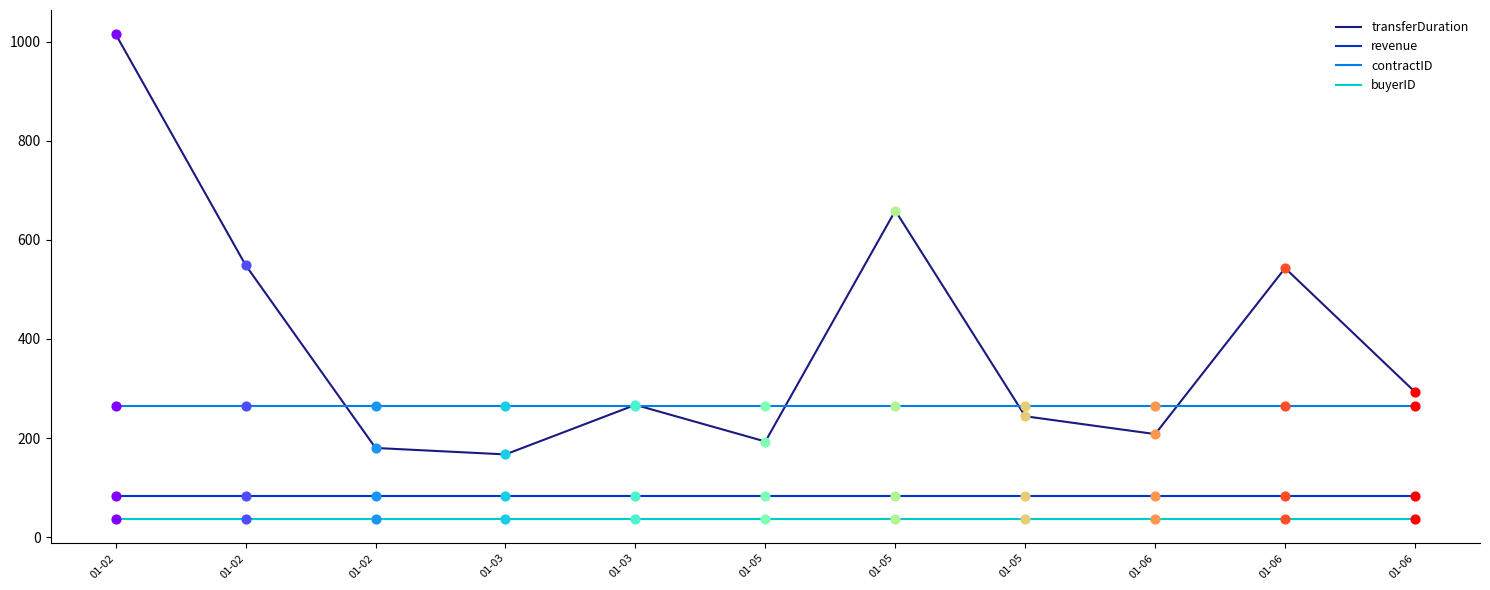

What is the total value across all series at 01-03?

551.5